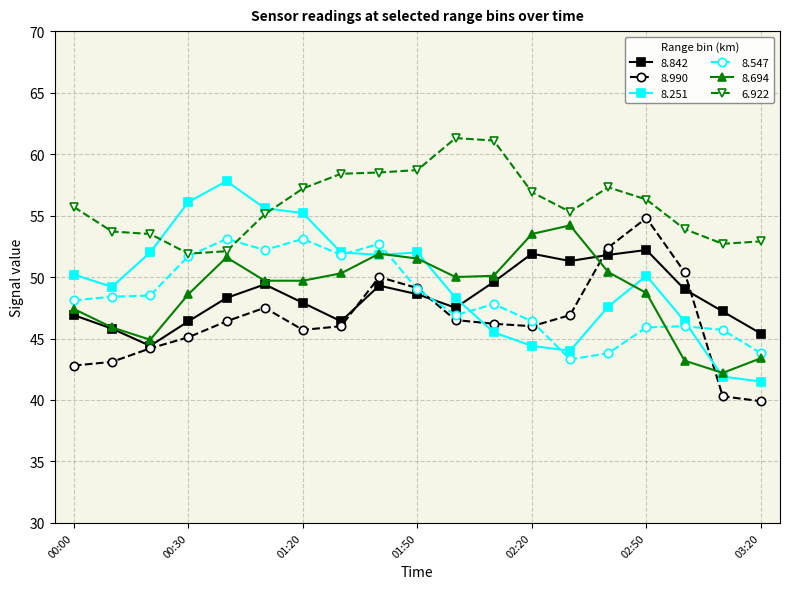

What is the value of the 8.694 point at the 7th from the left?

49.7